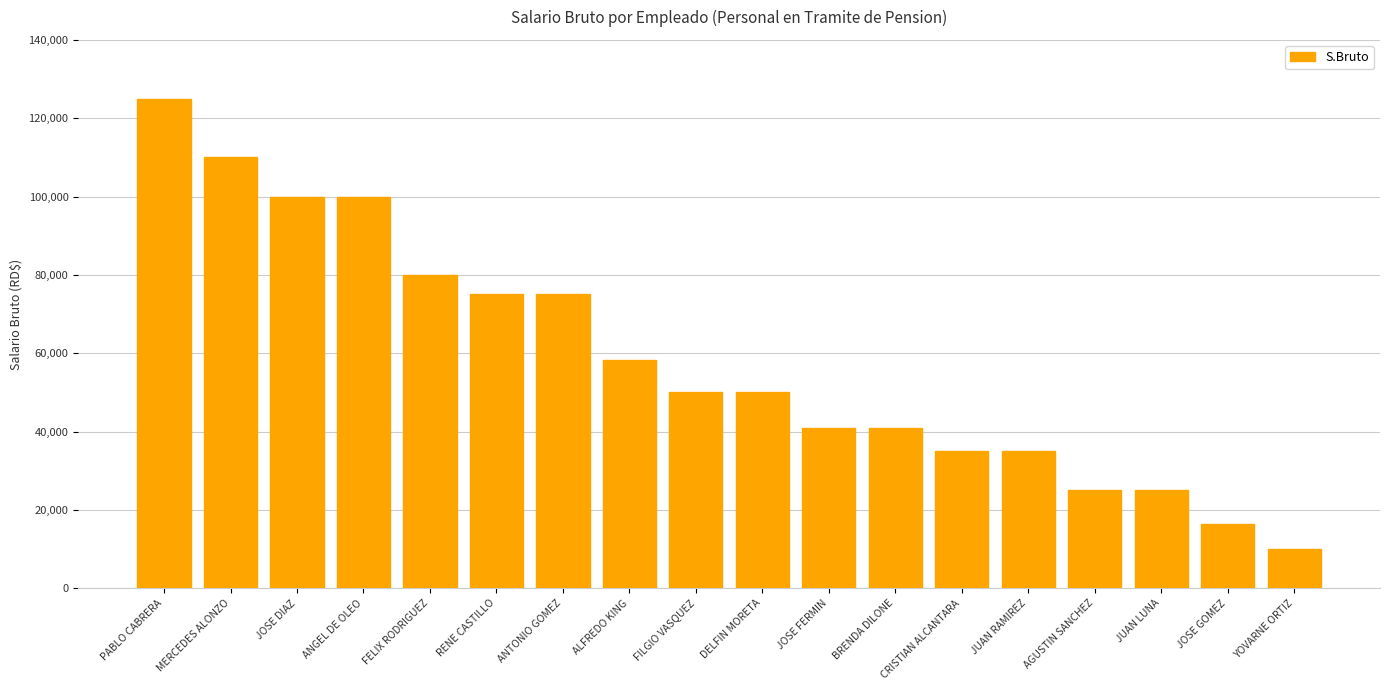

Count the number of data series in this chart.

1